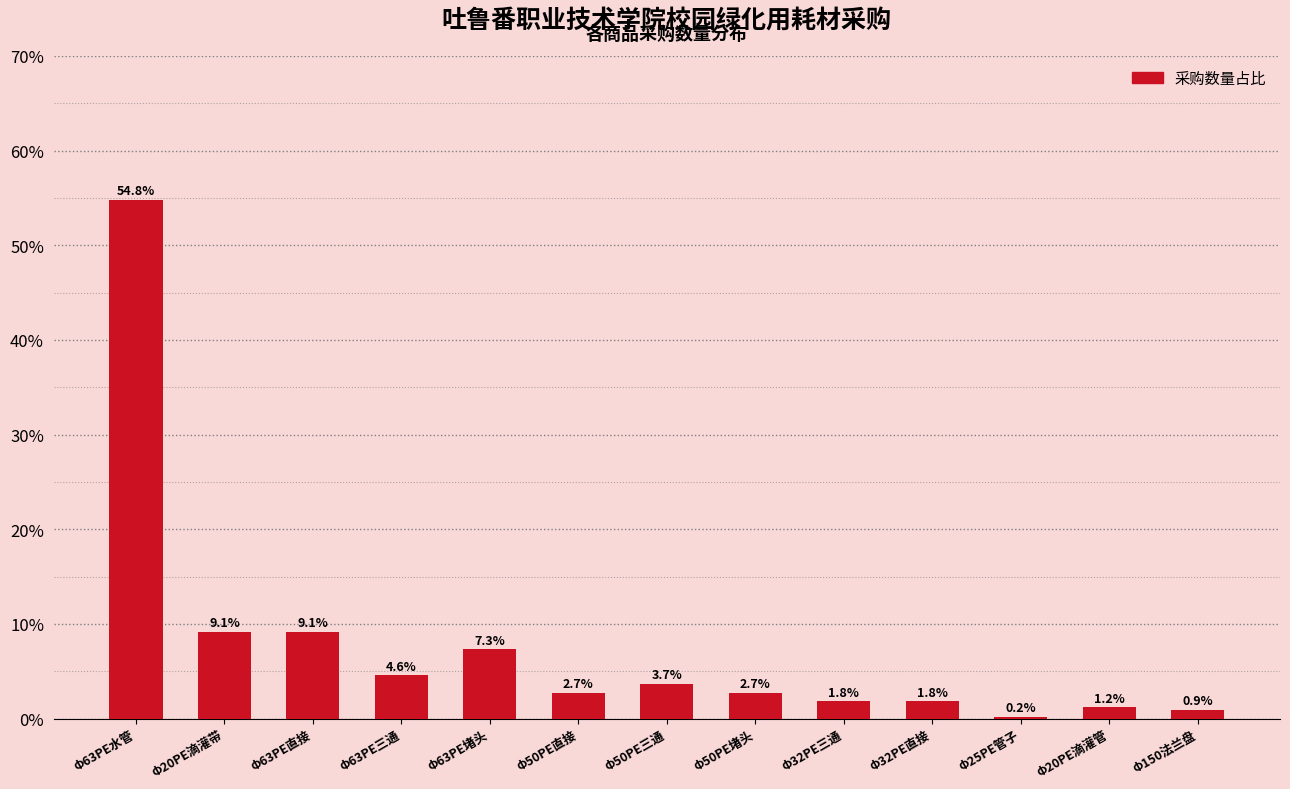

Reading right to left, list all the values displayed in this chart.

Φ150法兰盘=0.9	Φ20PE滴灌管=1.2	Φ25PE管子=0.2	Φ32PE直接=1.8	Φ32PE三通=1.8	Φ50PE堵头=2.7	Φ50PE三通=3.7	Φ50PE直接=2.7	Φ63PE堵头=7.3	Φ63PE三通=4.6	Φ63PE直接=9.1	Φ20PE滴灌带=9.1	Φ63PE水管=54.8